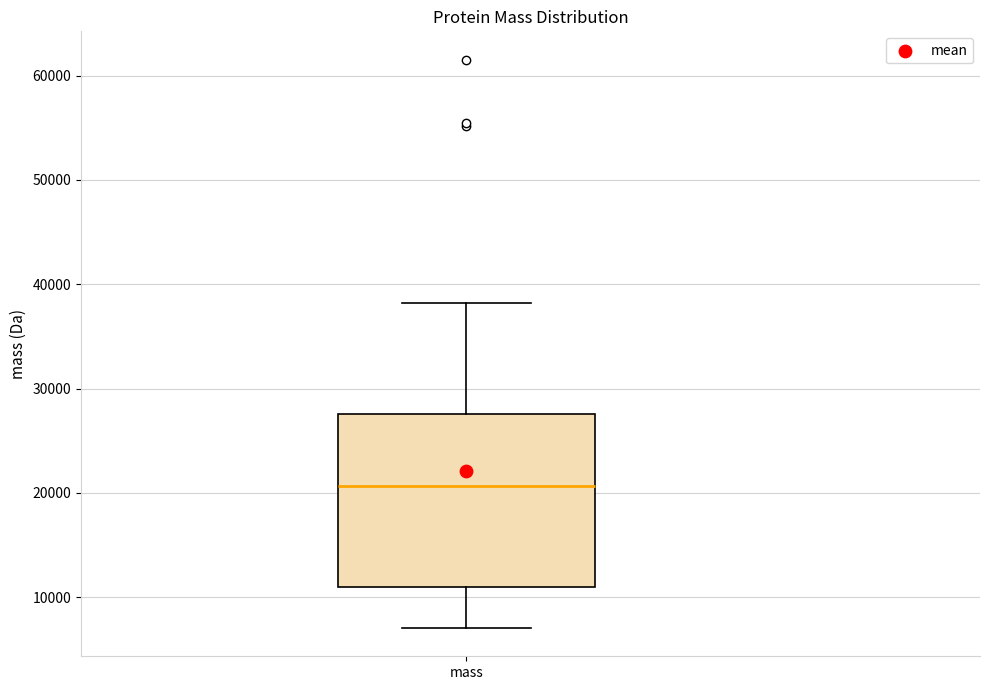

Transcribe this box plot: give where the median line is, the range the box spans, and where the two whiskers end, as read against the y-axis. The values are not printed on the chart, so give them approximately, as read against the axis.

median 21000, box 11000 to 28000, whiskers 7000 to 38000